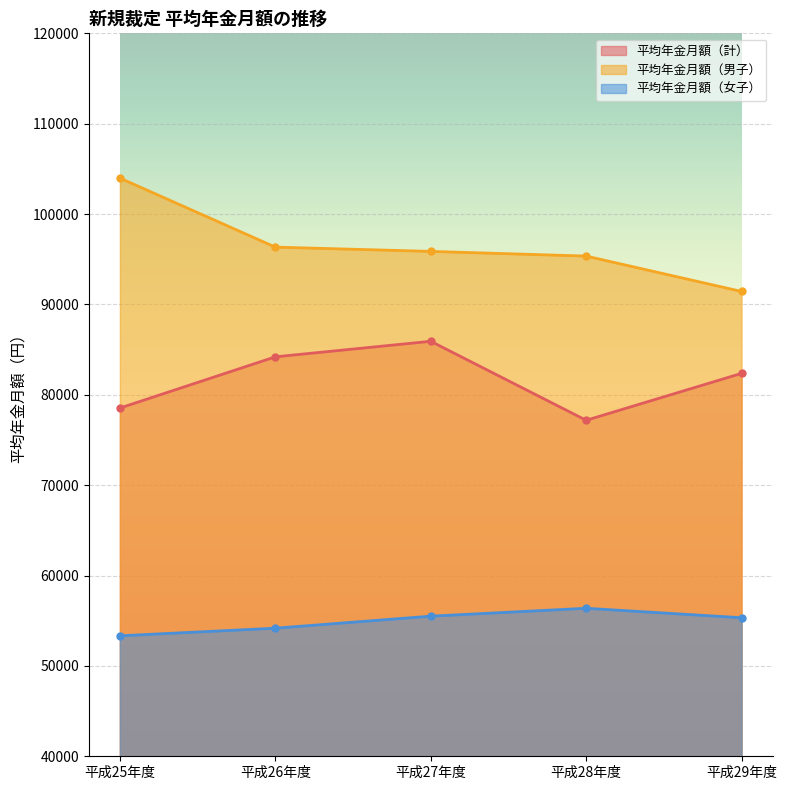

What is the total value across all series at 平成27年度?

237296